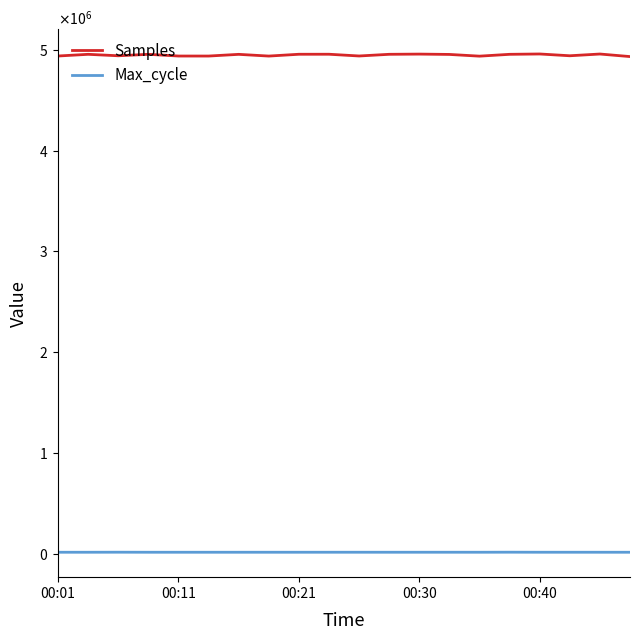

Is this an area chart (filled region under the line)?

No